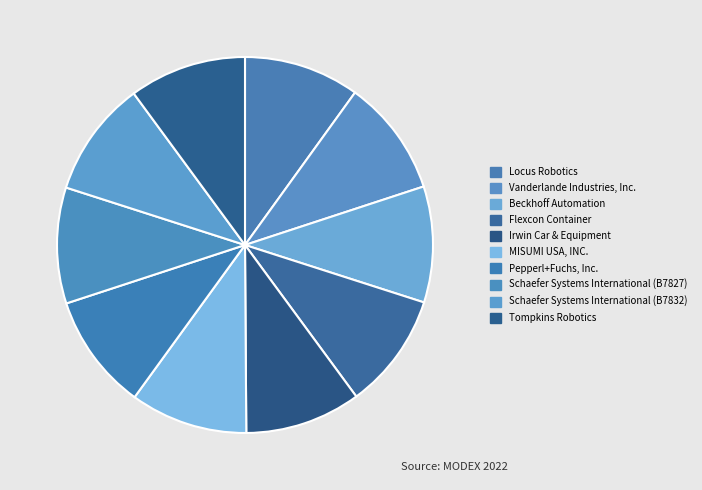

The Irwin Car & Equipment slice represents 10% of the pie. True or false?

True